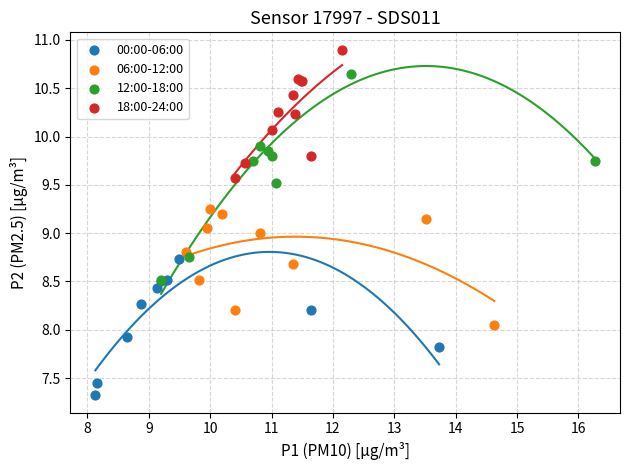

What are all the series names shown in the legend?

00:00-06:00, 06:00-12:00, 12:00-18:00, 18:00-24:00